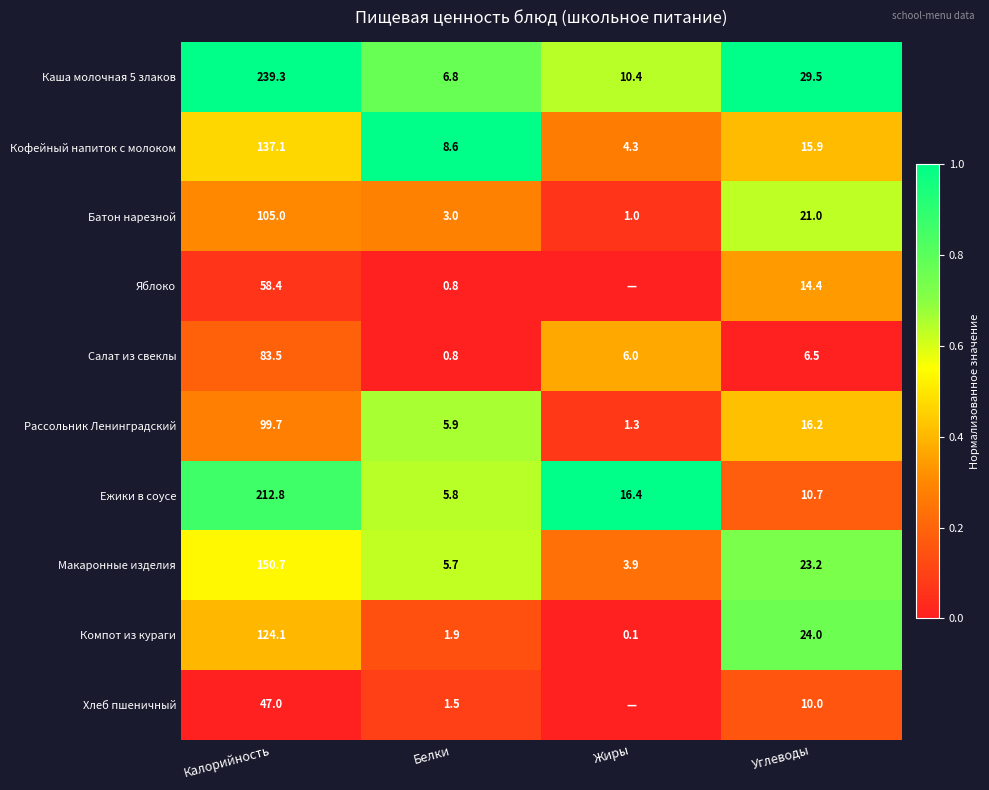

Between Калорийность and Углеводы, which series saw the biggest shift?

Каша молочная 5 злаков